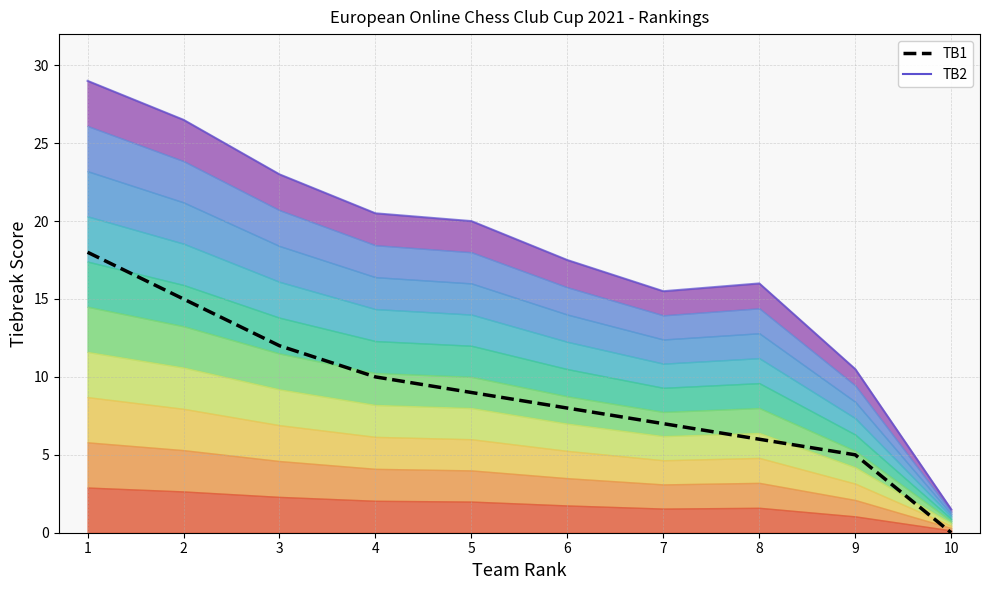

True or false: TB2 and TB1 cross at least once.

False